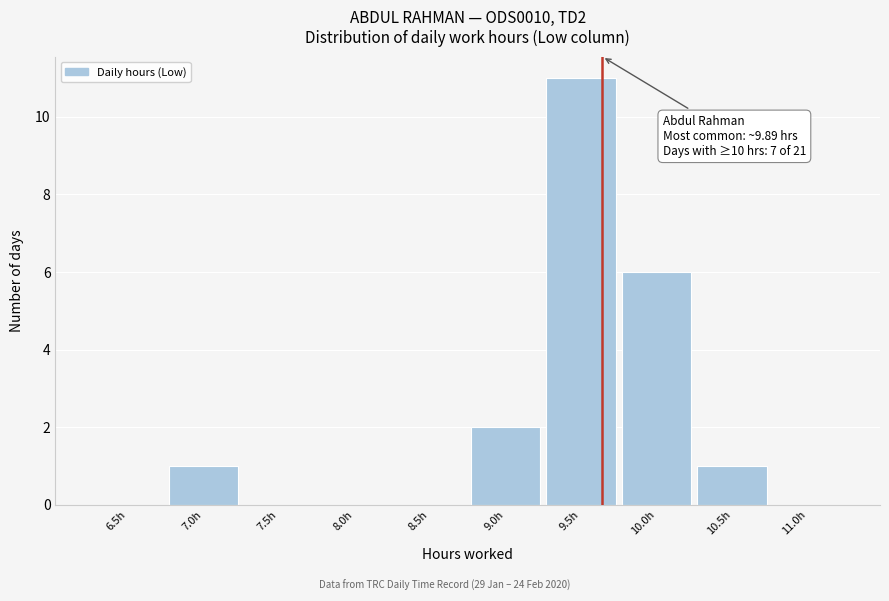

Reading left to right, what are all the values shown in this chart?

6.5h=0	7.0h=1	7.5h=0	8.0h=0	8.5h=0	9.0h=2	9.5h=11	10.0h=6	10.5h=1	11.0h=0